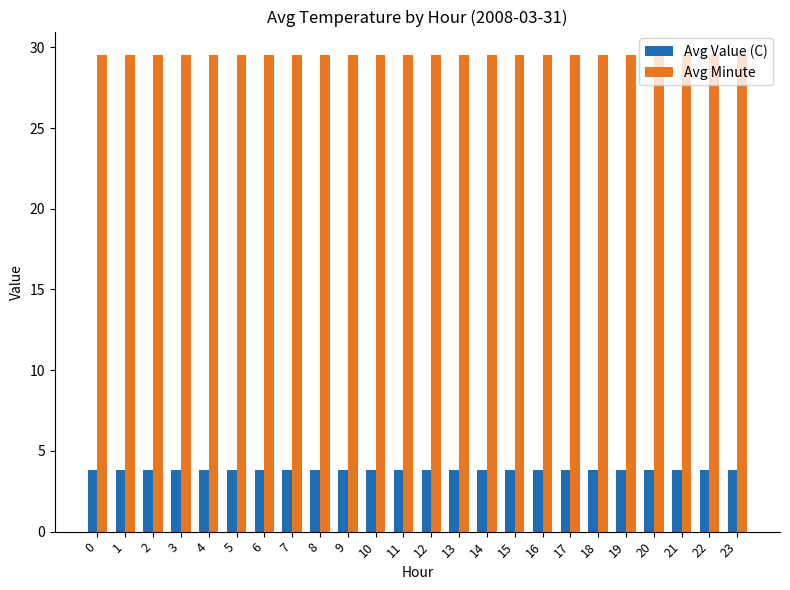

Does the chart contain stacked bars?

No